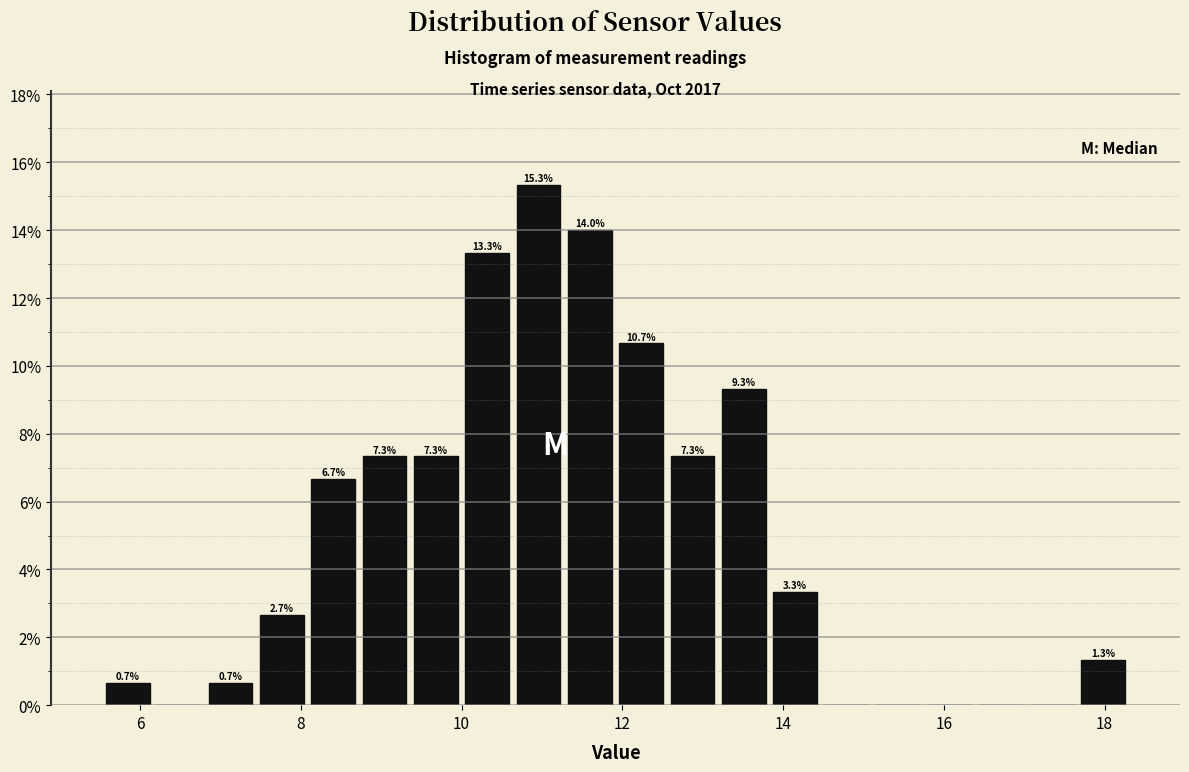

Around what value on the x-axis is the tallest bar? Give the approximate position of its centre, as read against the axis.

11.0